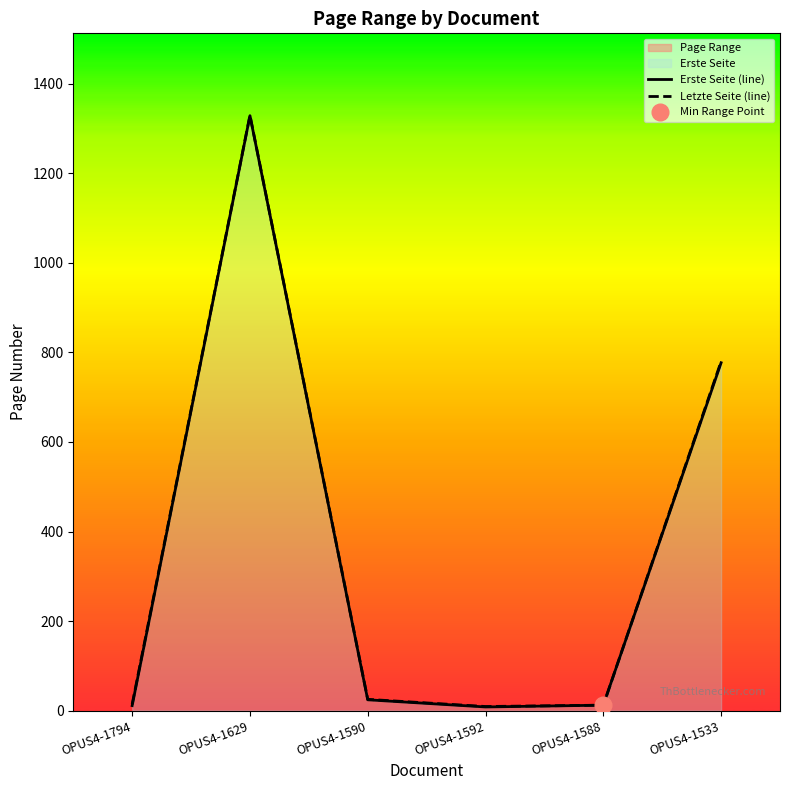

Which series changed the most between OPUS4-1629 and OPUS4-1588?

Letzte Seite (line)